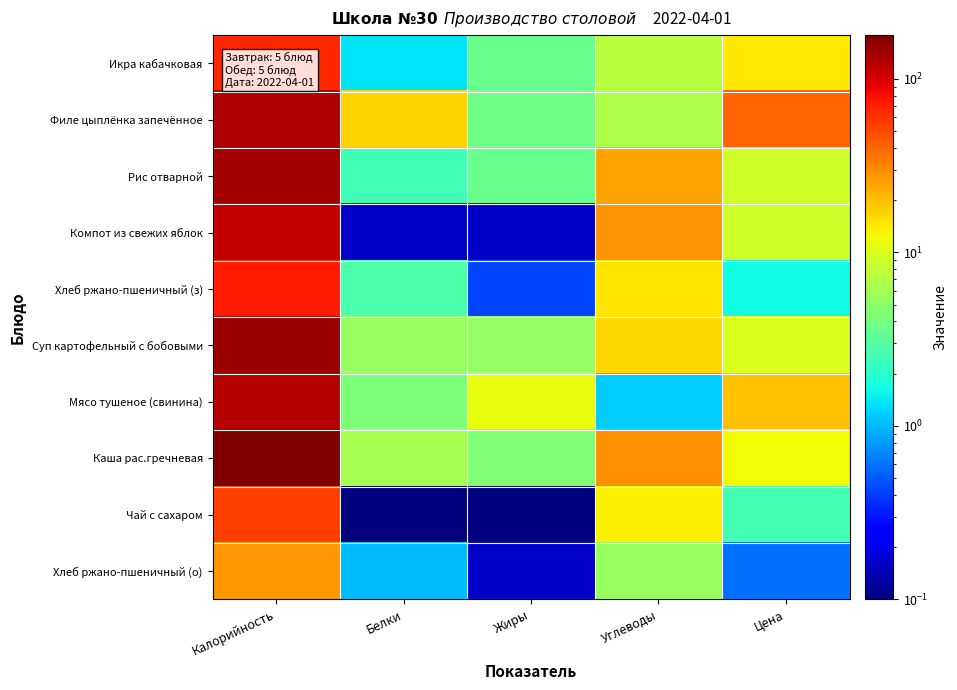

What is the greatest value displayed?

178.8